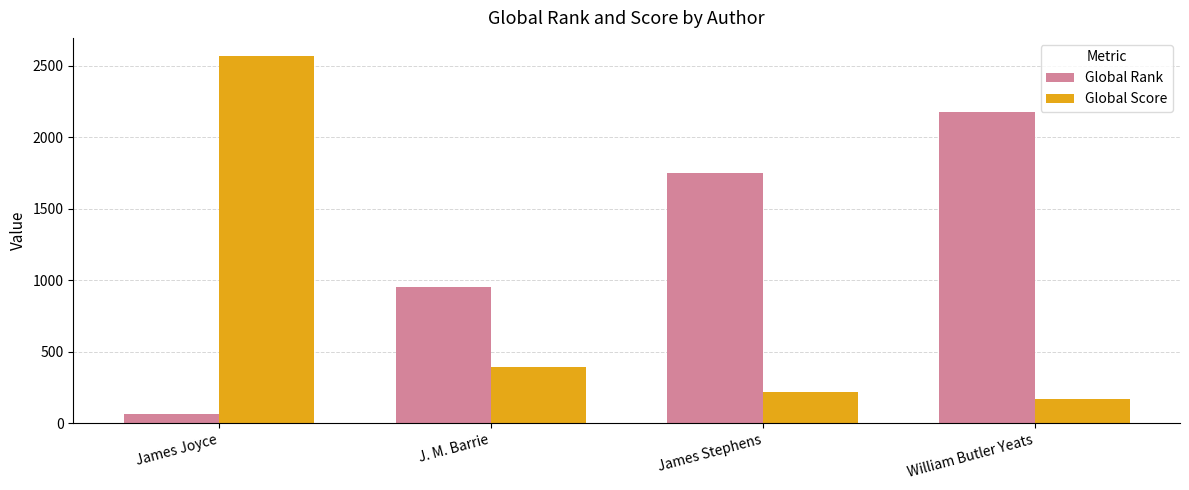

Where is Global Rank nearest to the value 1121?

J. M. Barrie